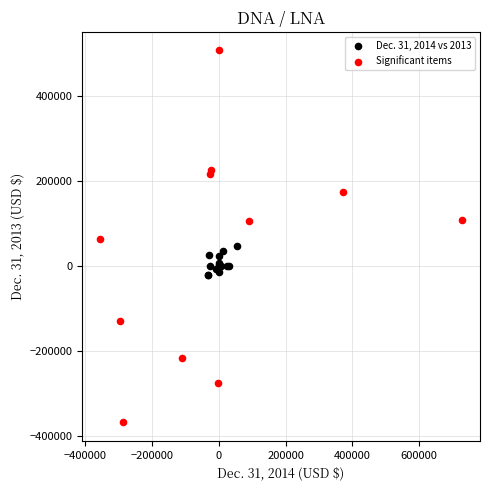

Which series reaches the maximum Y coordinate?

Significant items